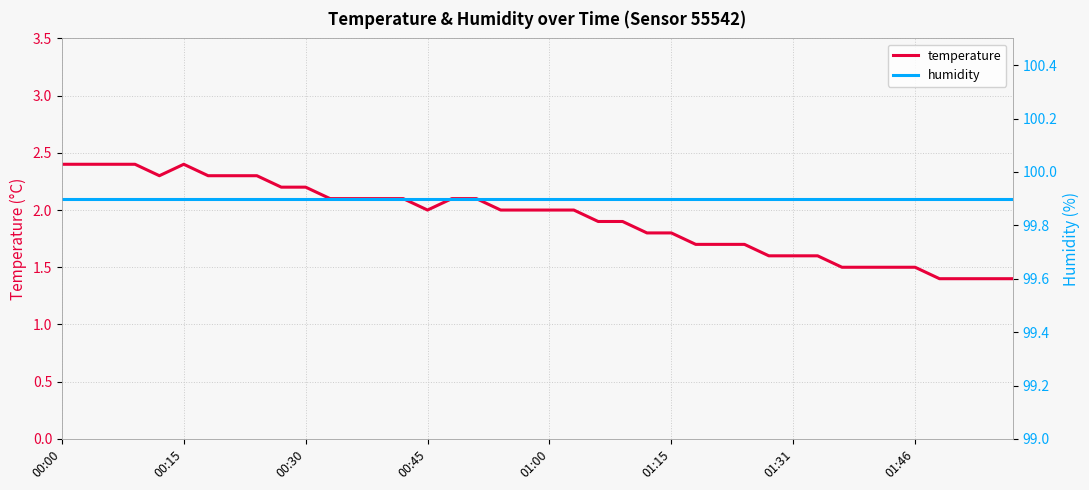

What are all the series names shown in the legend?

temperature, humidity